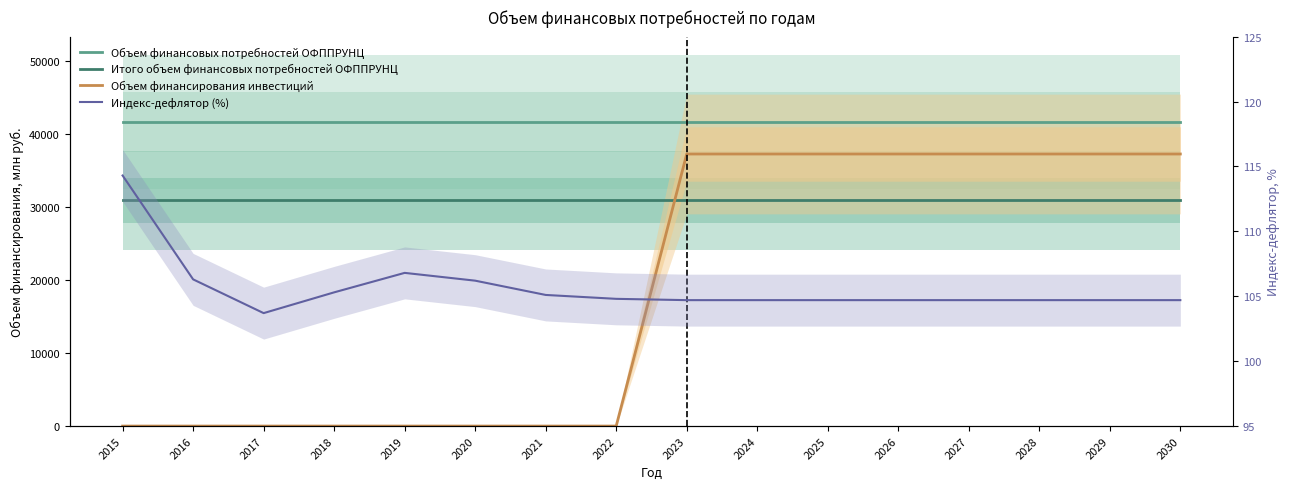

What is the average value of the Индекс-дефлятор (%) series?

105.6